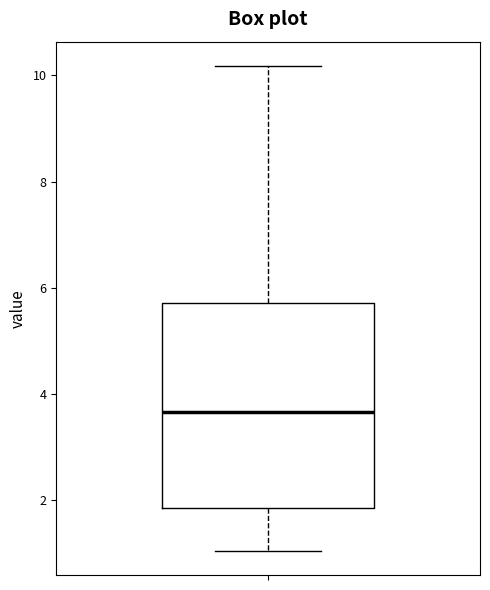

Read this box plot against the y-axis: the position of the median line, the range covered by the box, and the ends of both whiskers. The values are not printed on the chart, so give them approximately, as read against the axis.

median 3.6, box 1.8 to 5.8, whiskers 1.0 to 10.2